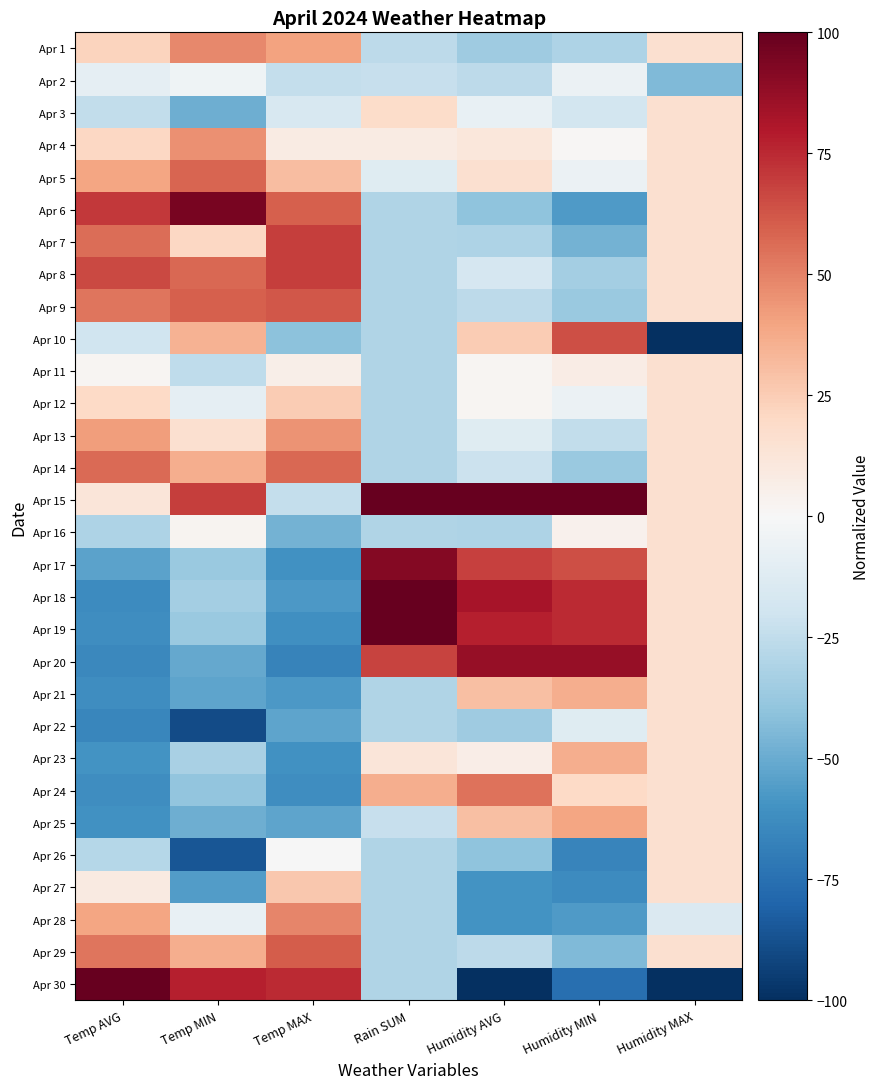

Which series changed the most between Temp MAX and Humidity MAX?

Apr 30